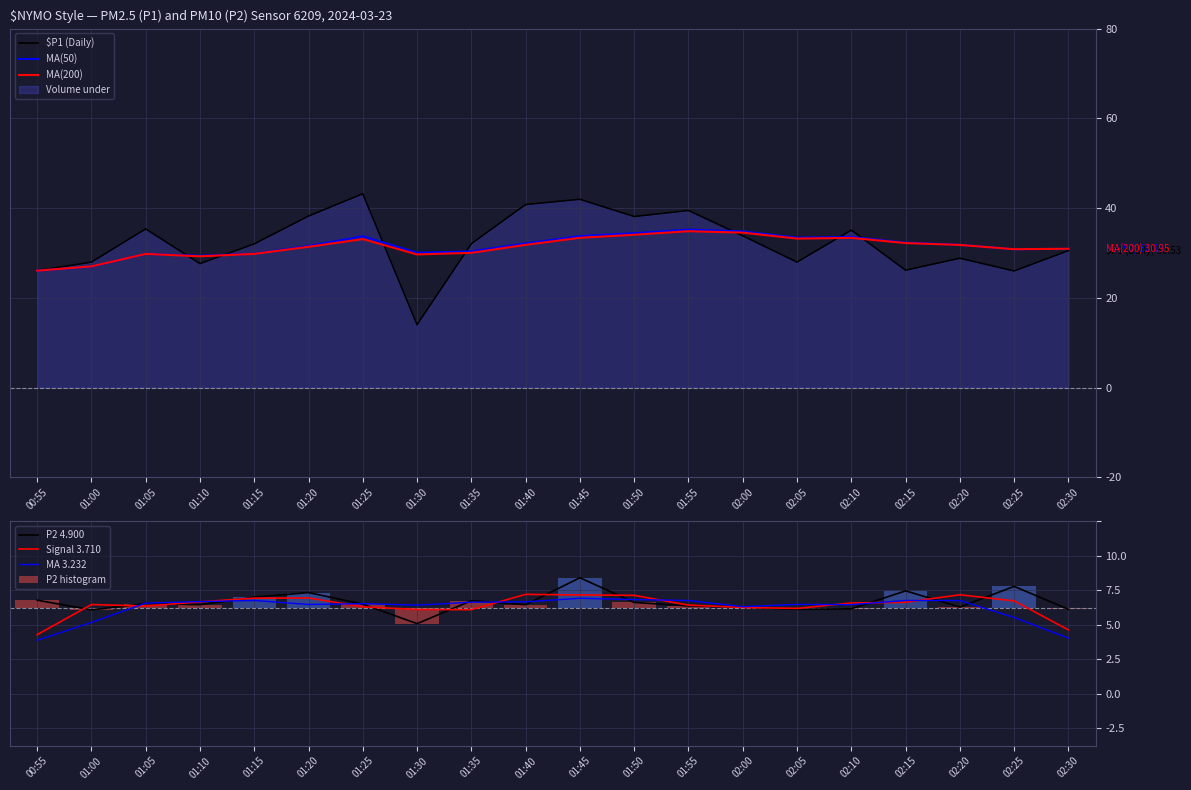

What is the highest value of the MA200_P1 series?

34.9